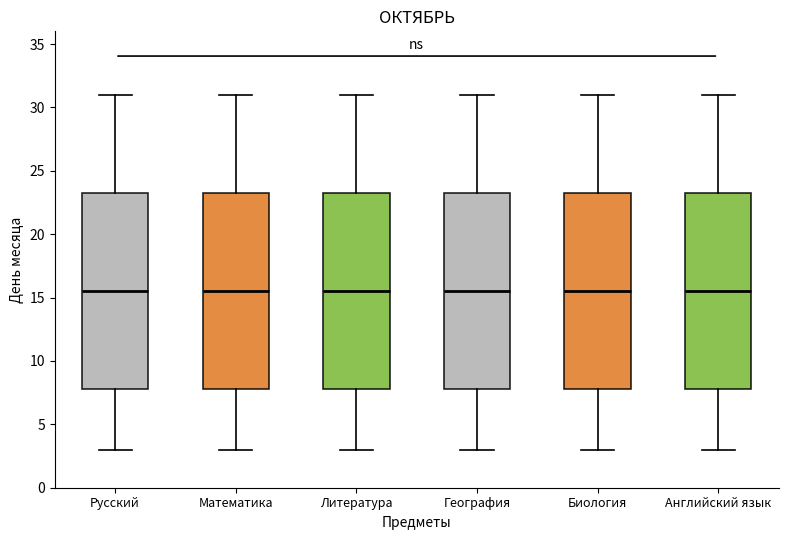

Reading left to right, transcribe this box plot: for each box, give where its median line is, the range the box spans, and where its two whiskers end, as read against the y-axis. The values are not printed on the chart, so give them approximately, as read against the axis.

Русский: median 15.5, box 8.0 to 23.5, whiskers 3.0 to 31.0
Математика: median 15.5, box 8.0 to 23.5, whiskers 3.0 to 31.0
Литература: median 15.5, box 8.0 to 23.5, whiskers 3.0 to 31.0
География: median 15.5, box 8.0 to 23.5, whiskers 3.0 to 31.0
Биология: median 15.5, box 8.0 to 23.5, whiskers 3.0 to 31.0
Английский язык: median 15.5, box 8.0 to 23.5, whiskers 3.0 to 31.0